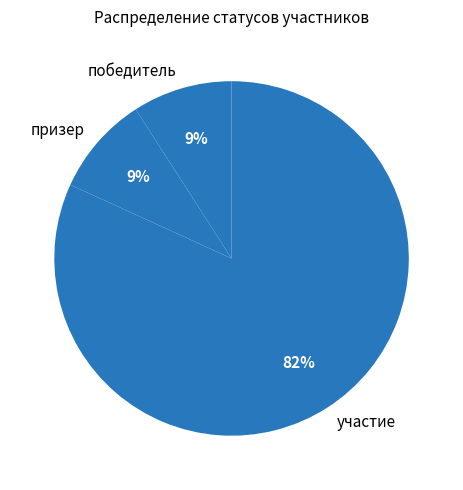

What is the majority slice?

участие